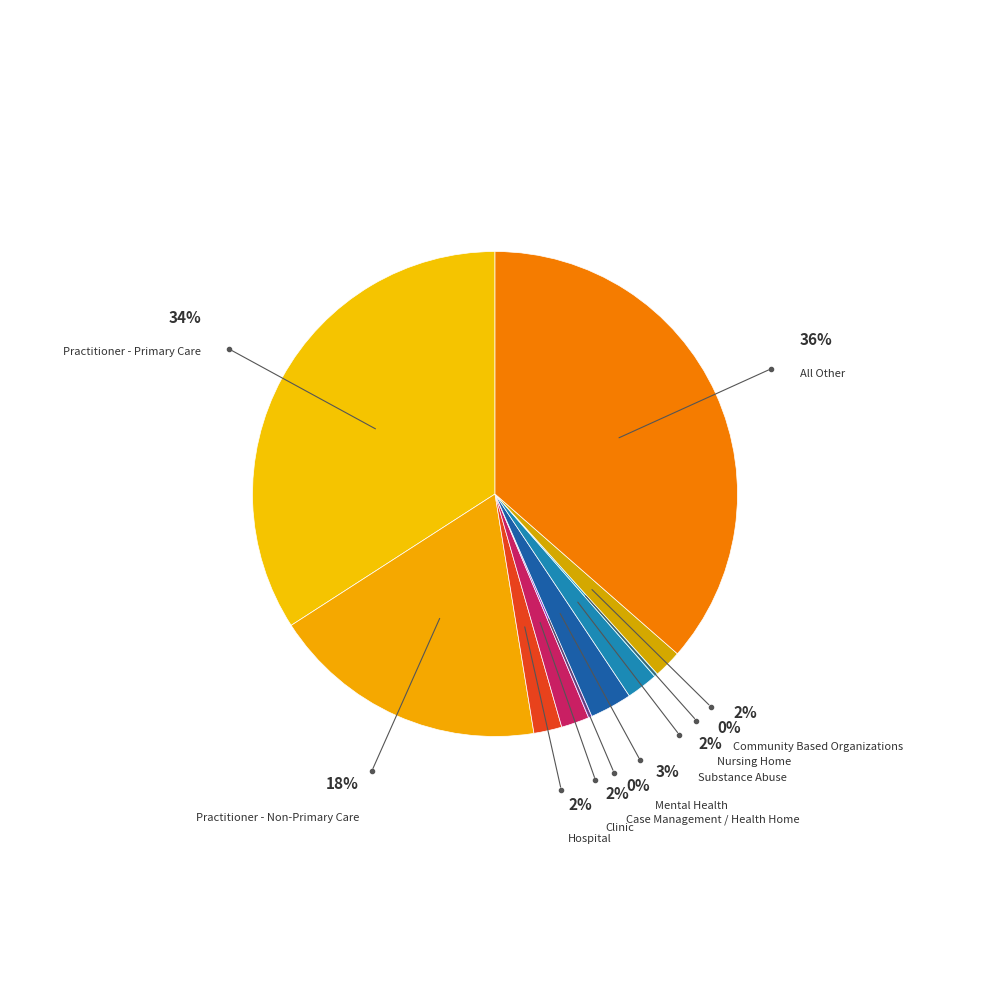

Which category has the biggest portion of the pie?

All Other